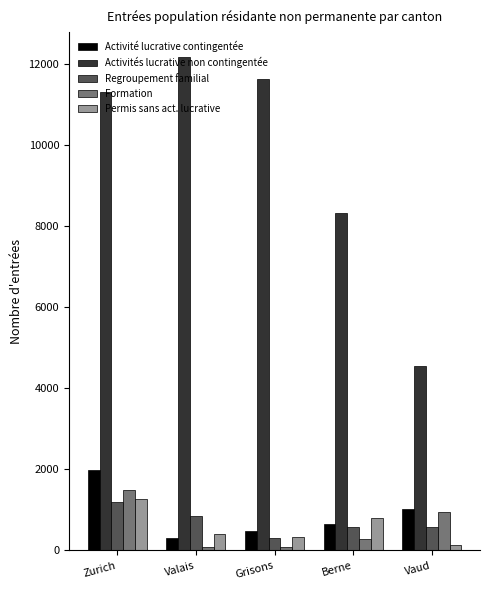

What is the approximate value of Formation at Grisons, to the nearest 100?

100